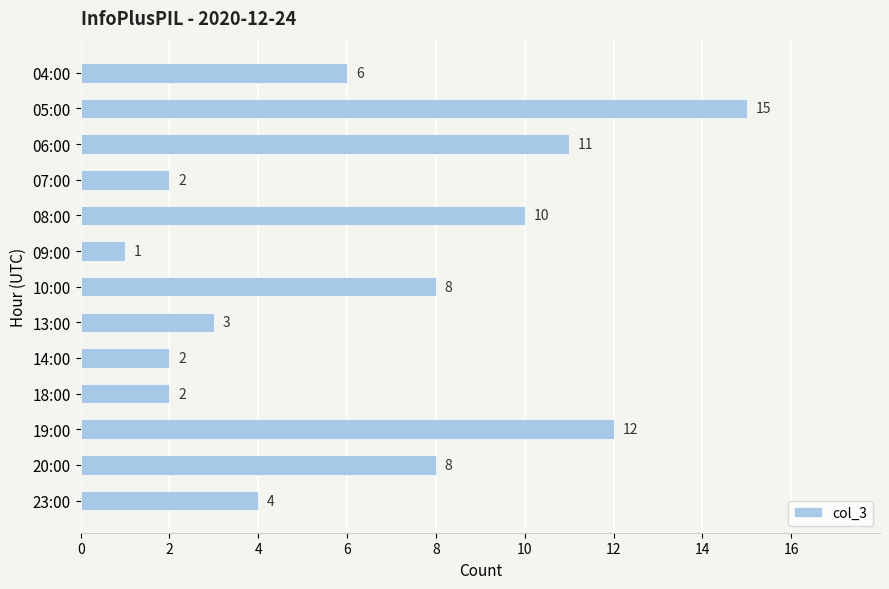

Reading top to bottom, extract all data points from this chart.

04:00=6	05:00=15	06:00=11	07:00=2	08:00=10	09:00=1	10:00=8	13:00=3	14:00=2	18:00=2	19:00=12	20:00=8	23:00=4